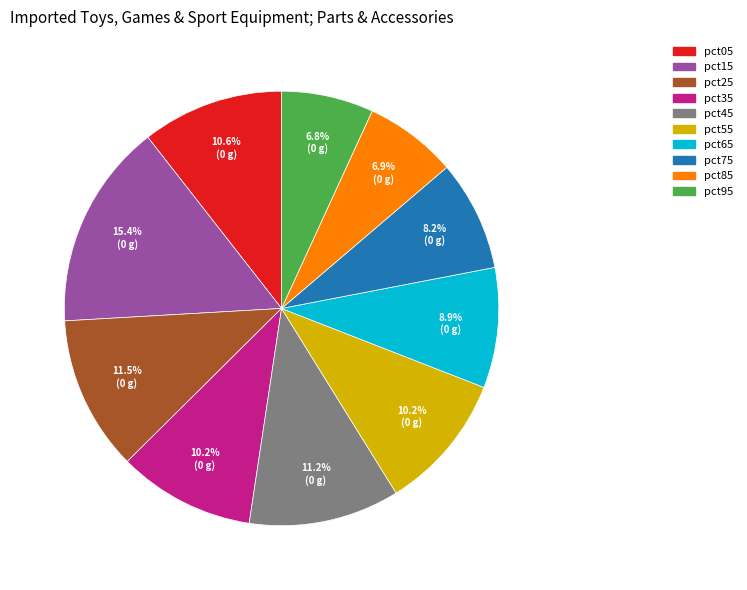

Between pct95 and pct65, which is larger?

pct65